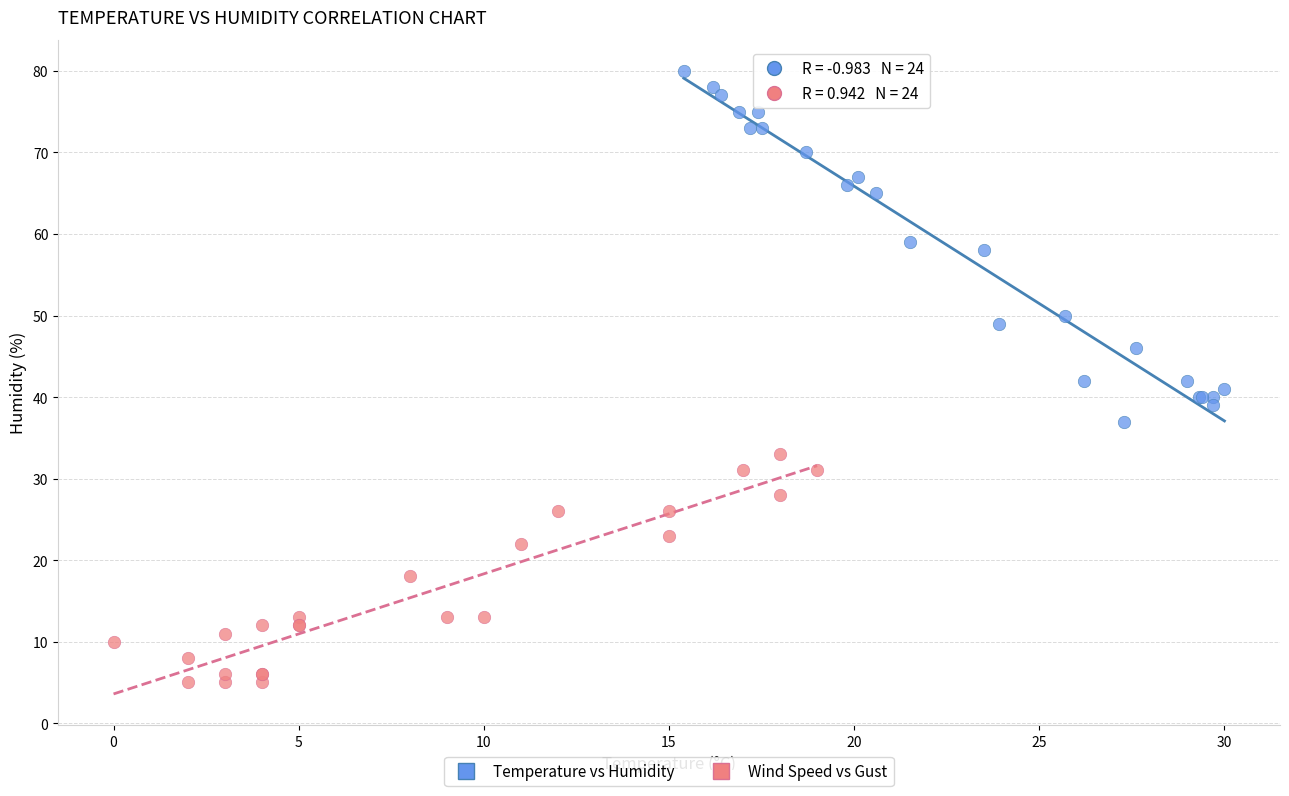

What are all the series names shown in the legend?

Temperature vs Humidity, Wind Speed vs Gust